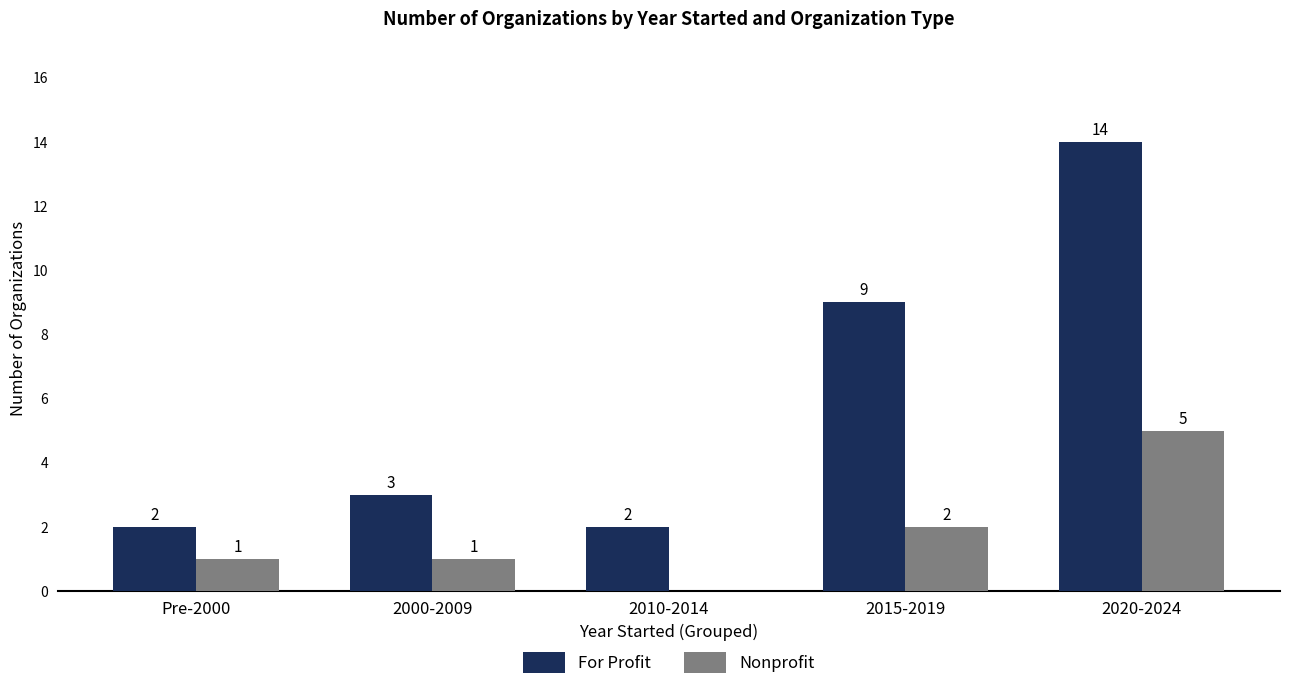

What is the average value of the For Profit series?

6